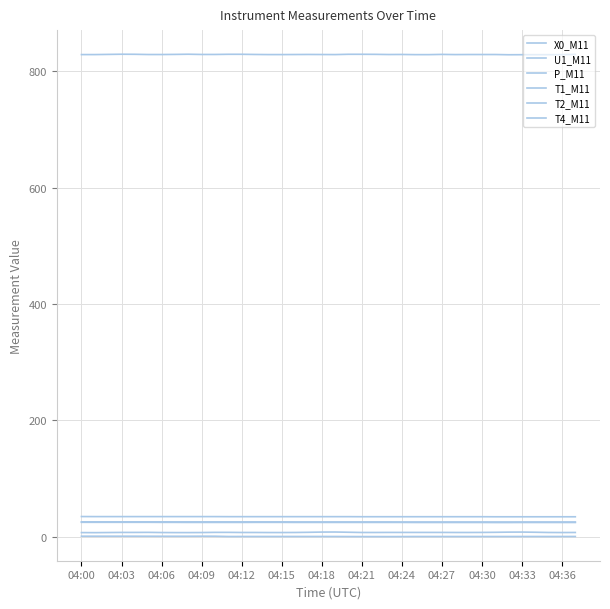

Which series has the widest spread of values?

U1_M11